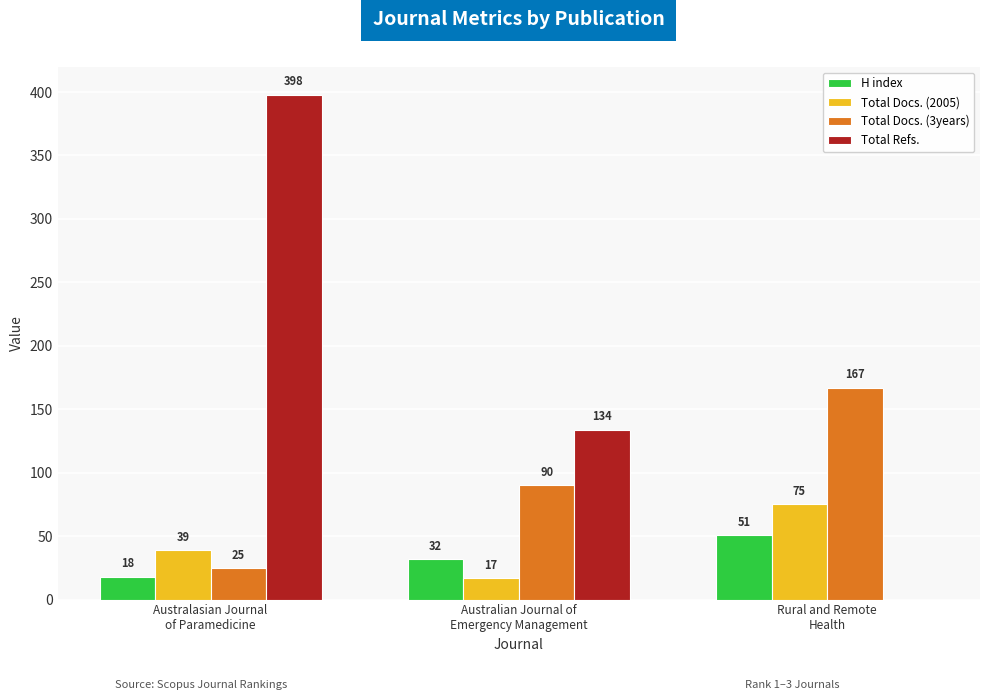

What is the maximum value for H index?

51